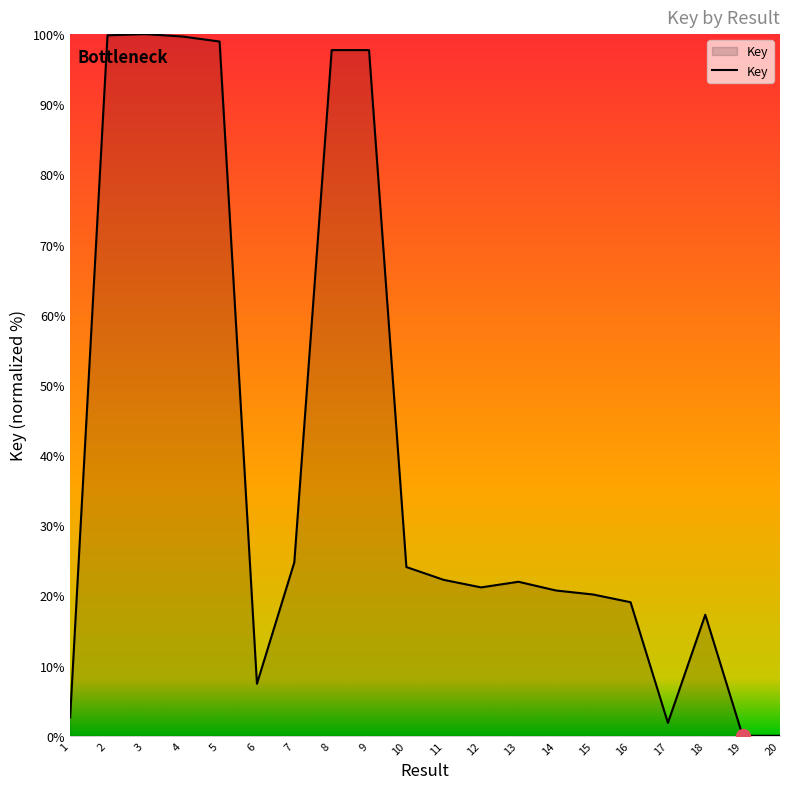

What is the difference between the second highest and minimum values?

99.8